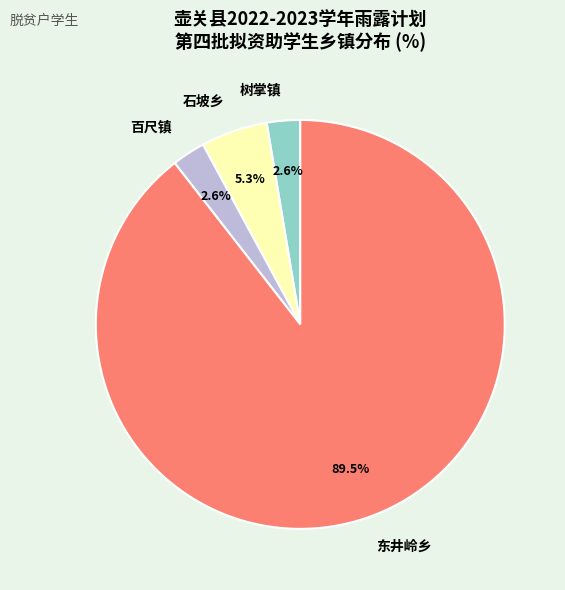

Is 东井岭乡 the majority of the pie?

Yes